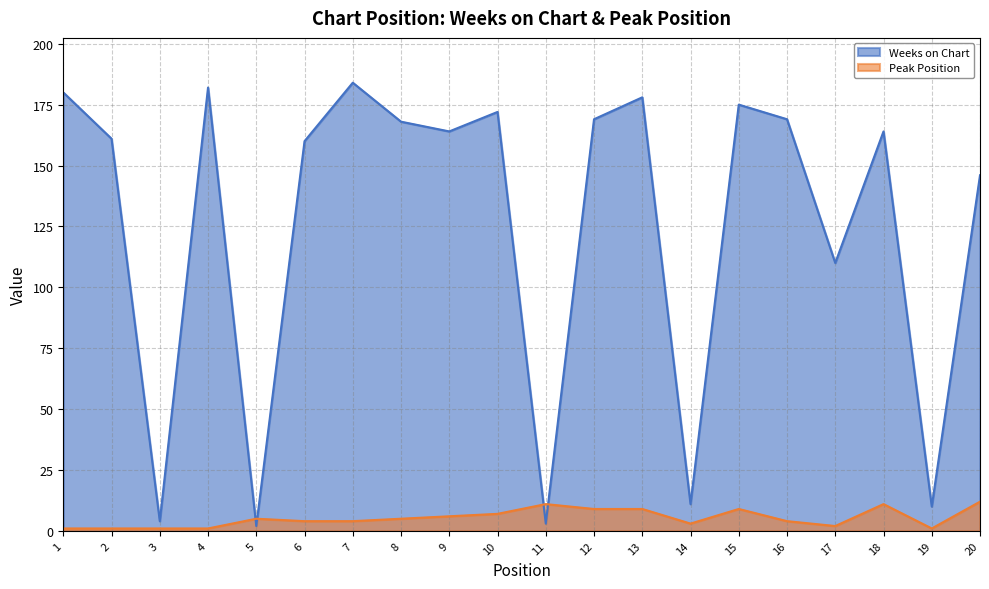

Which series has the largest total across all categories?

Weeks on Chart